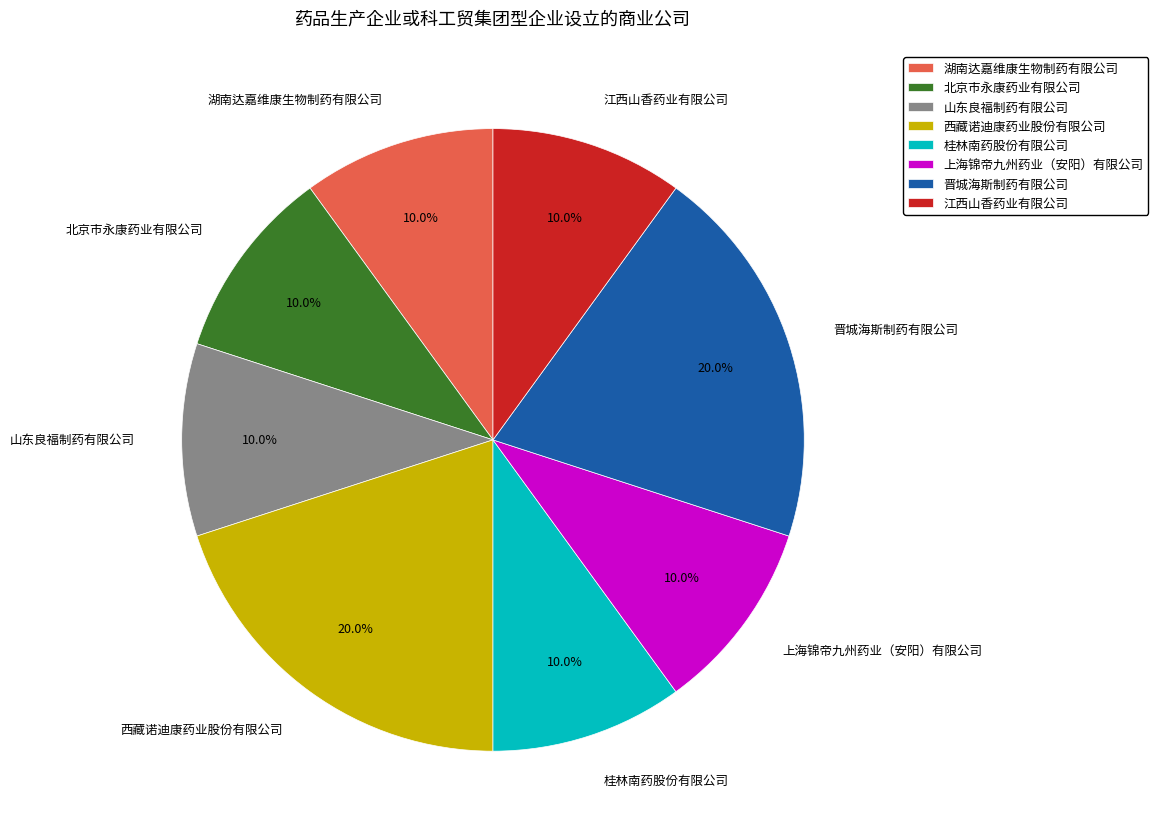

Count the number of slices in the pie.

8